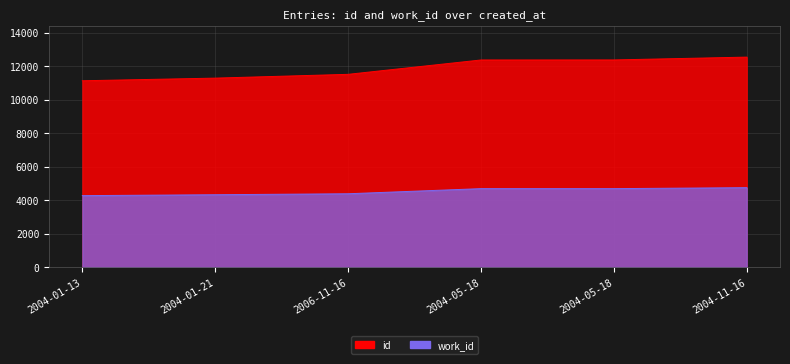

Reading right to left, transcribe all the data shown in this chart.

id: 12544	12375	12373	11515	11289	11131
work_id: 4745	4687	4687	4381	4323	4269